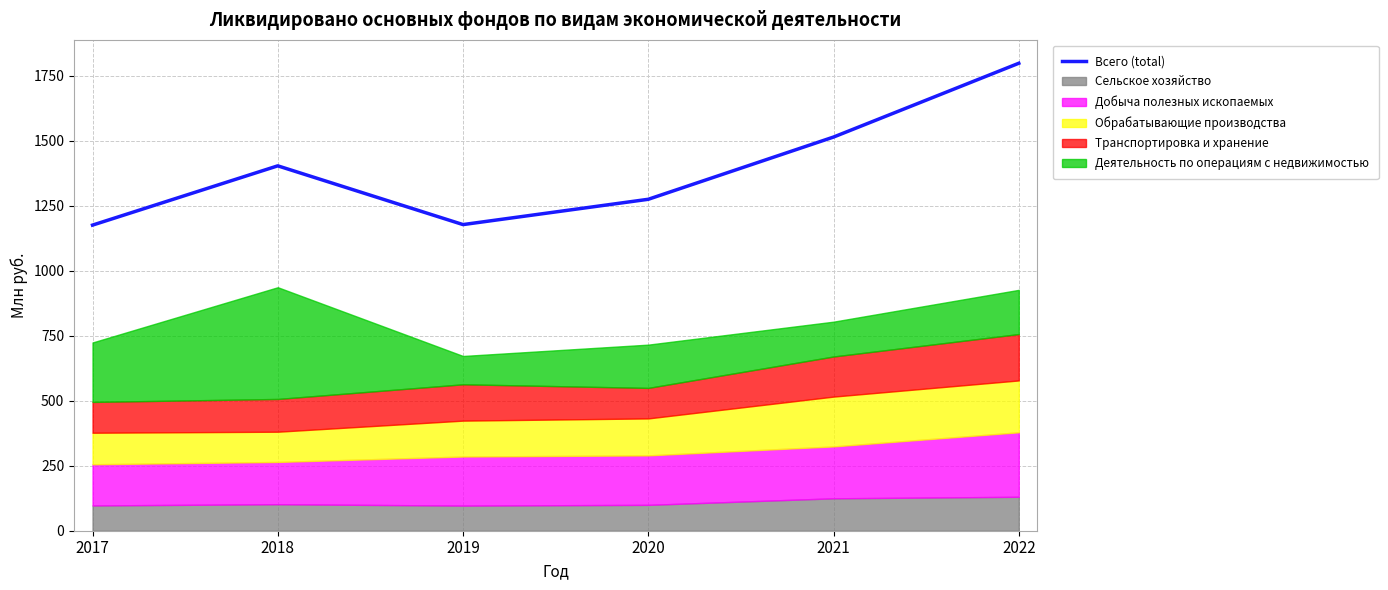

What is the maximum value shown in the chart?

1798.9